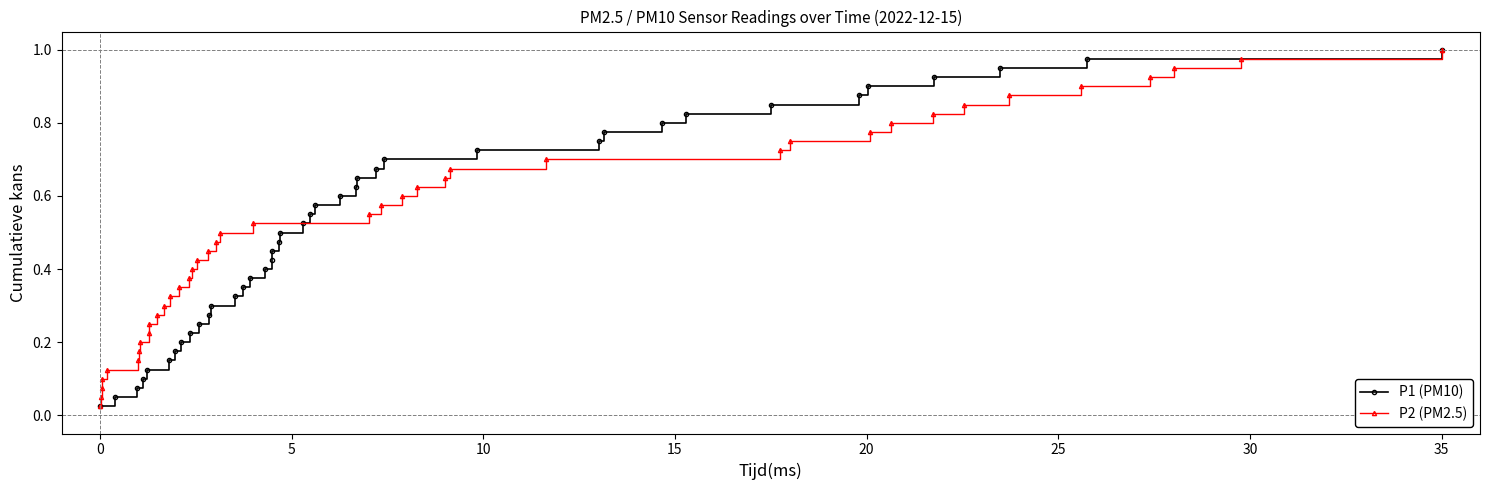

True or false: P1 (PM10) has more than 2 interior local peaks.

False